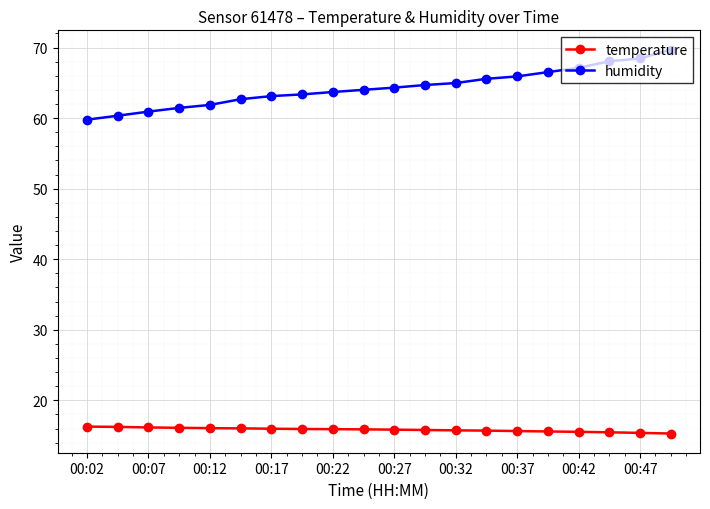

What is the value of the humidity point at the 20th from the left?

69.7